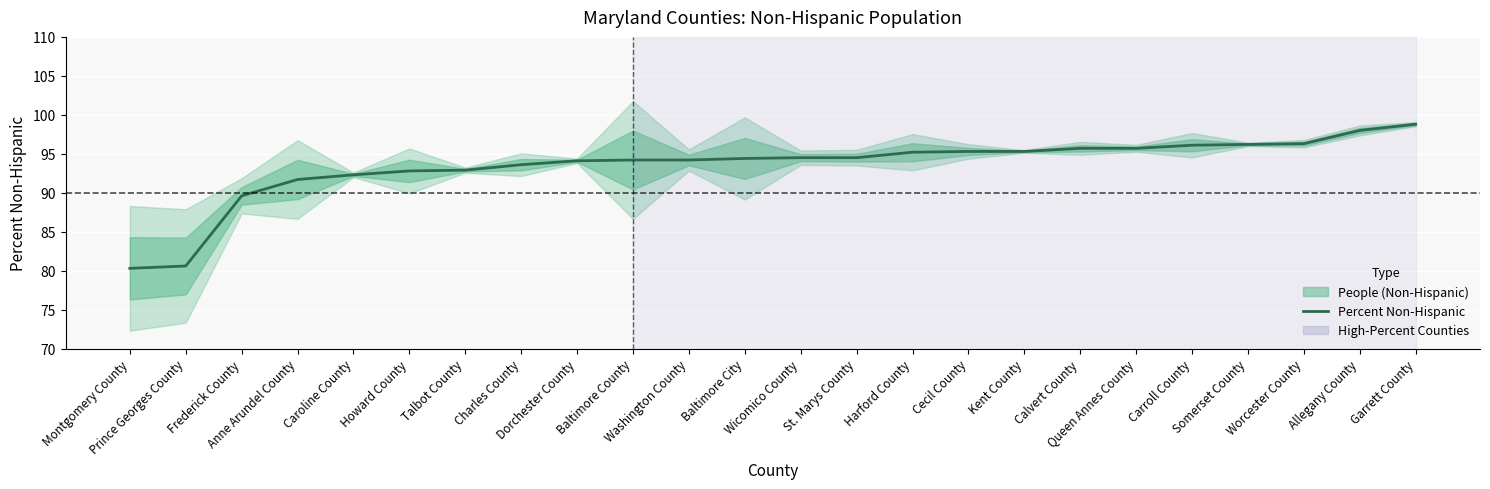

Rank the categories by value from lowest to highest.

Montgomery County, Prince Georges County, Frederick County, Anne Arundel County, Caroline County, Howard County, Talbot County, Charles County, Dorchester County, Baltimore County, Washington County, Baltimore City, Wicomico County, St. Marys County, Harford County, Cecil County, Kent County, Calvert County, Queen Annes County, Carroll County, Somerset County, Worcester County, Allegany County, Garrett County